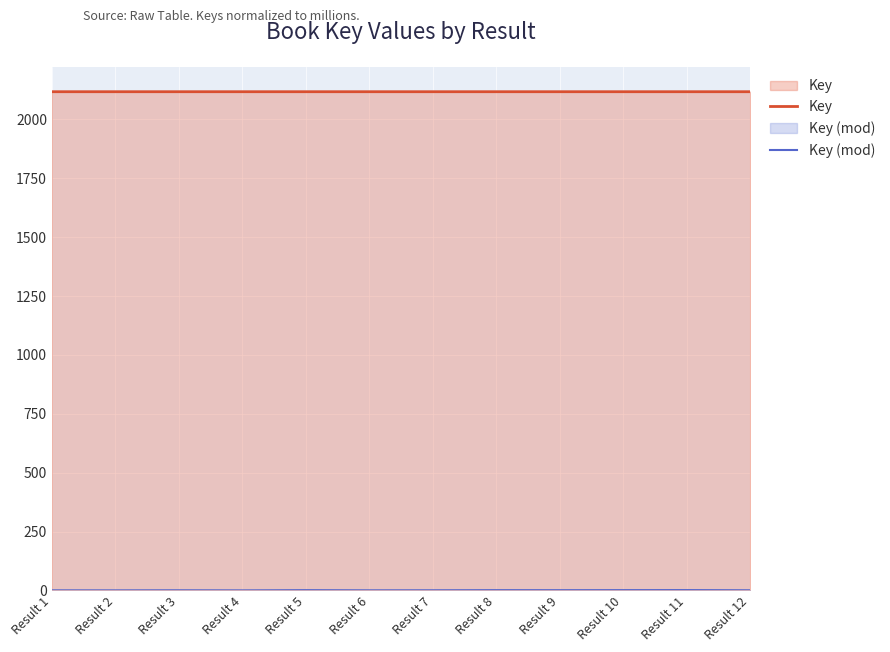

What is the difference between the highest and lowest values at Result 2?

2117.8